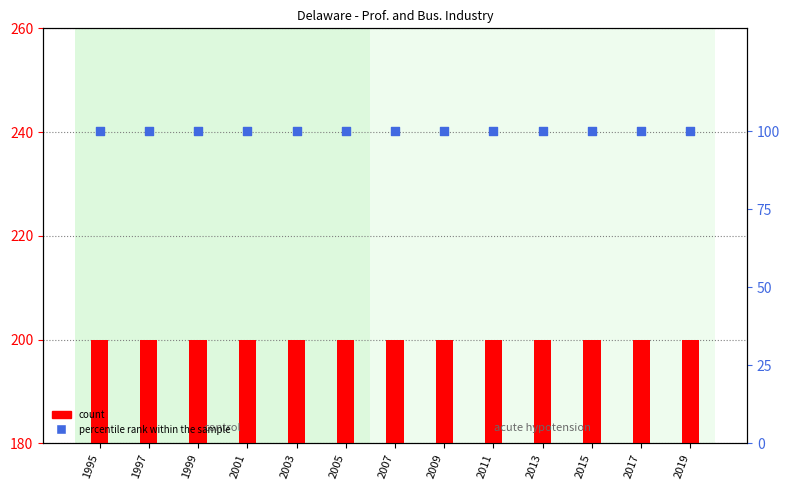

Which series has the widest spread of Y values?

Total Establishments